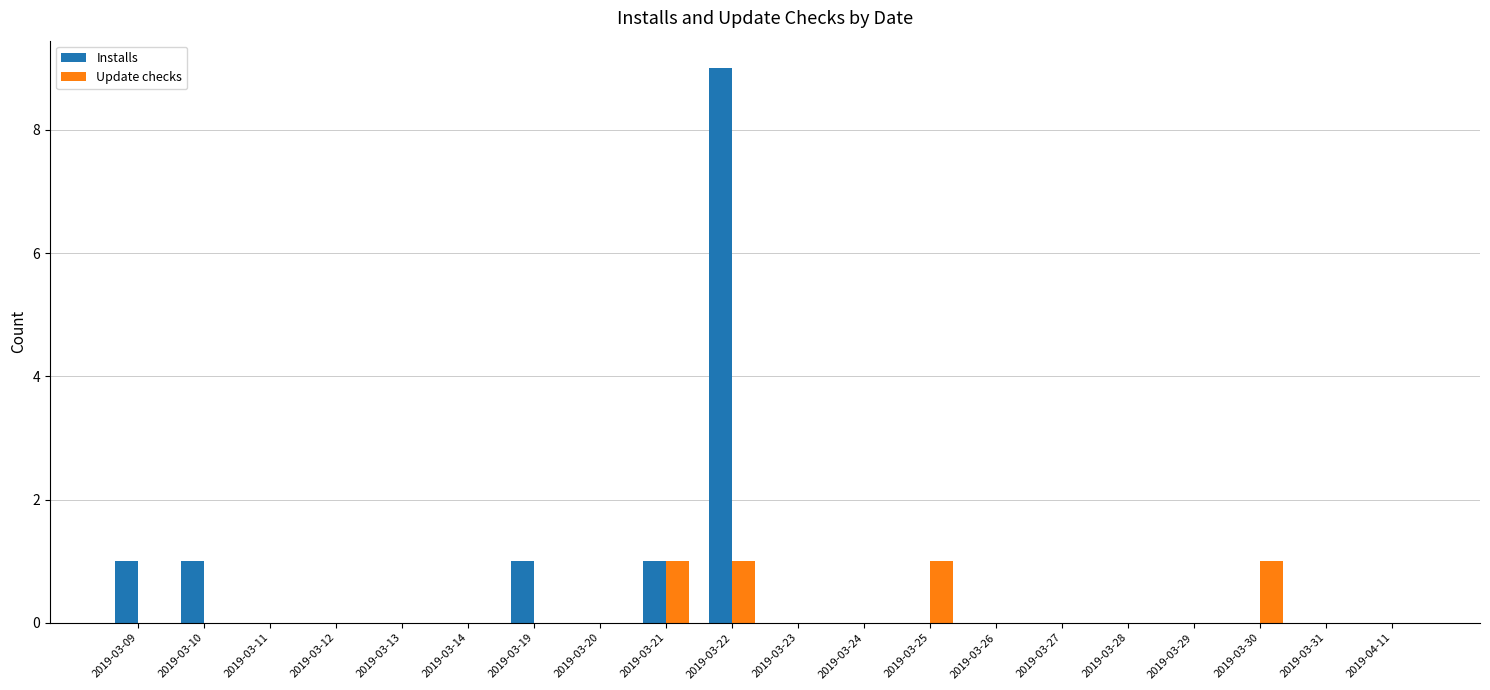

What is the maximum value shown in the chart?

9